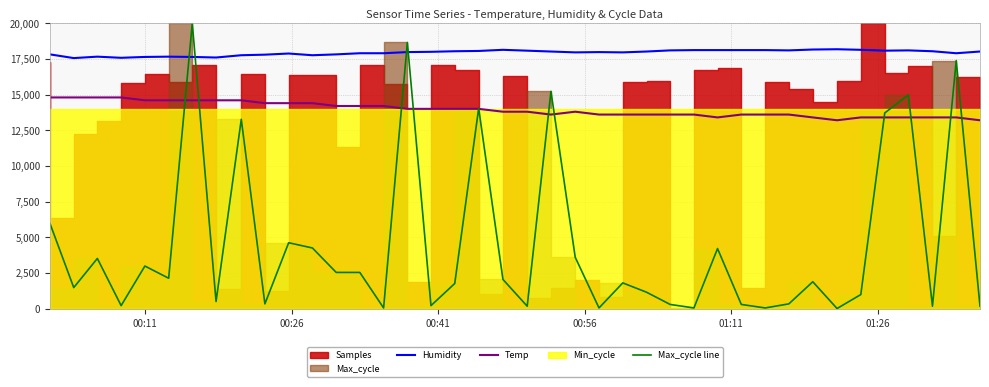

What is the minimum value for Temp?

13200